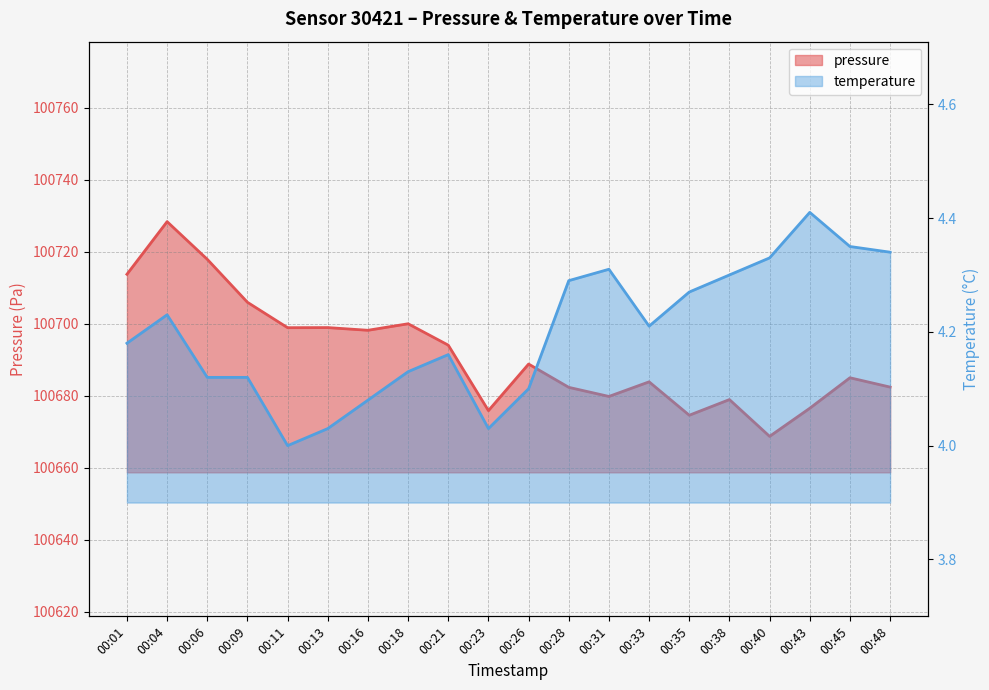

True or false: pressure and temperature intersect in this chart.

False